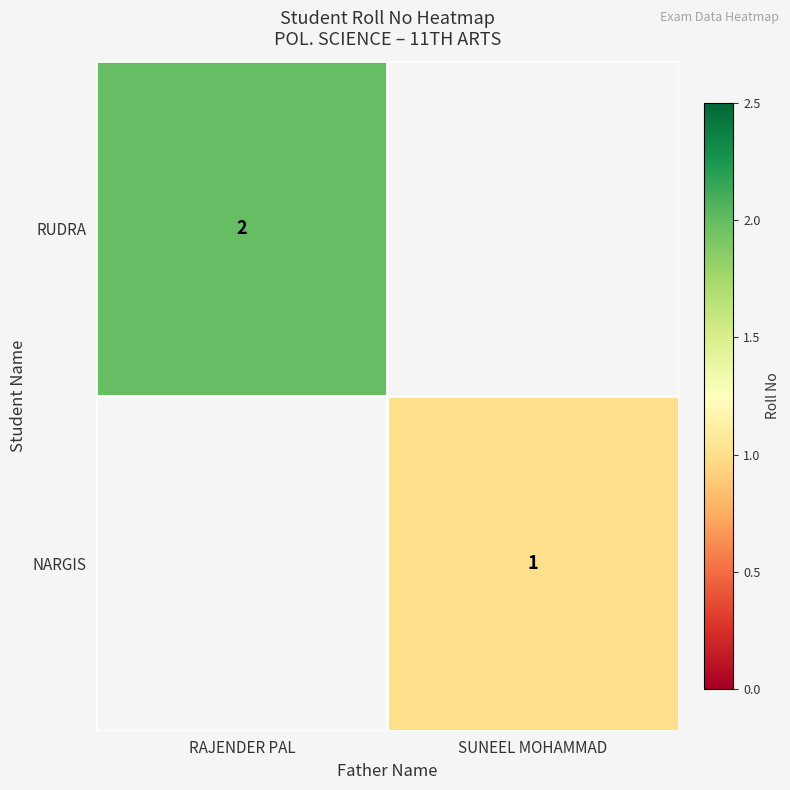

Which category has the lowest value across all series?

SUNEEL MOHAMMAD